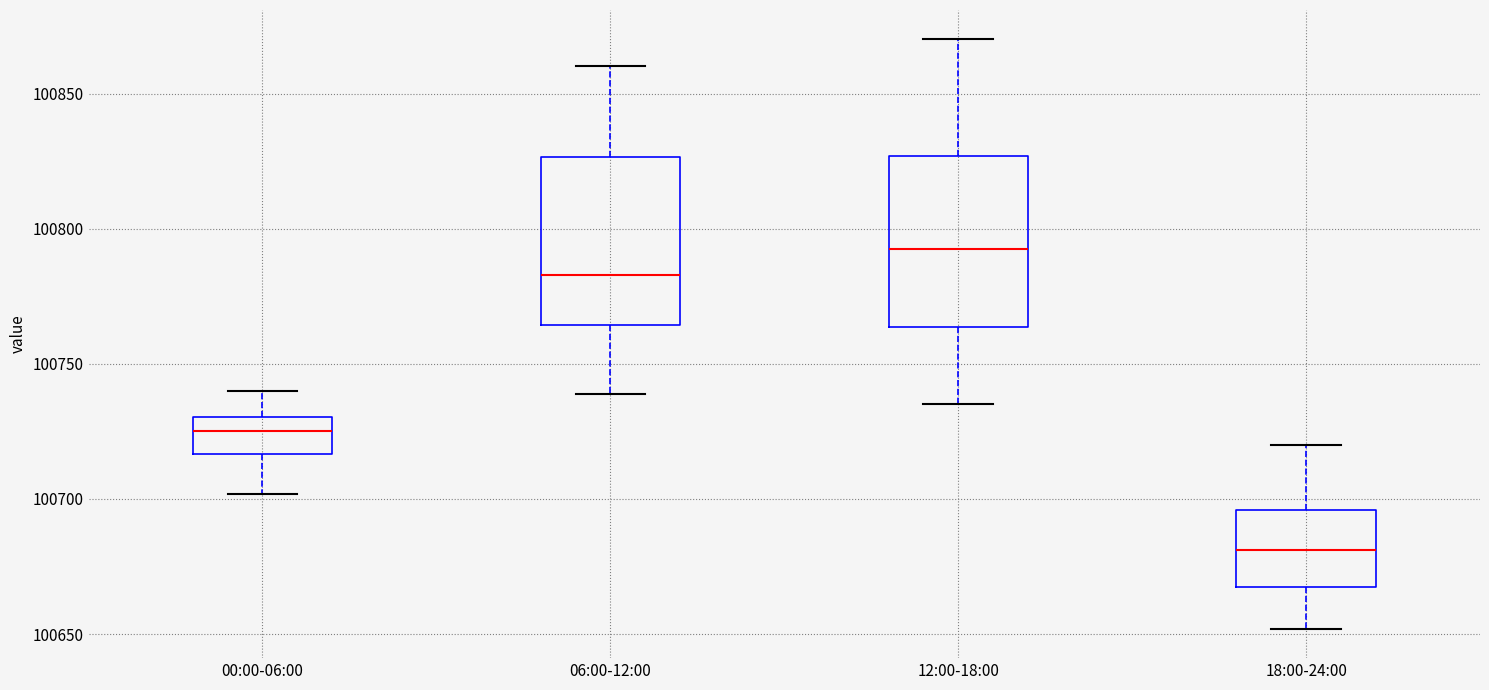

Reading left to right, transcribe this box plot: for each box, give where its median line is, the range the box spans, and where its two whiskers end, as read against the y-axis. The values are not printed on the chart, so give them approximately, as read against the axis.

00:00-06:00: median 100725, box 100715 to 100730, whiskers 100700 to 100740
06:00-12:00: median 100785, box 100765 to 100825, whiskers 100740 to 100860
12:00-18:00: median 100795, box 100765 to 100825, whiskers 100735 to 100870
18:00-24:00: median 100680, box 100665 to 100695, whiskers 100650 to 100720